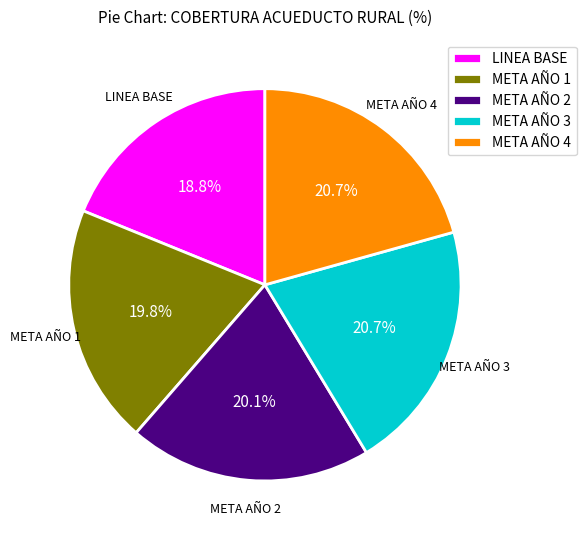

Which has a higher value, META AÑO 2 or META AÑO 4?

META AÑO 4